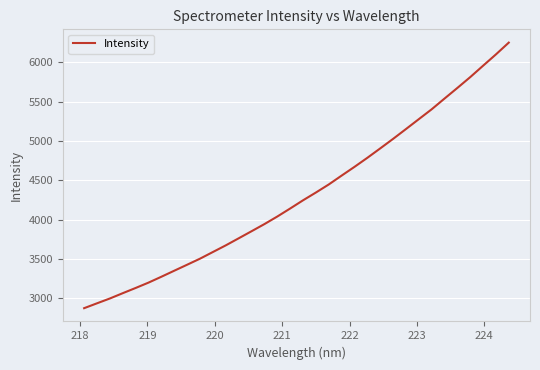

What is the smallest value displayed?

2874.6